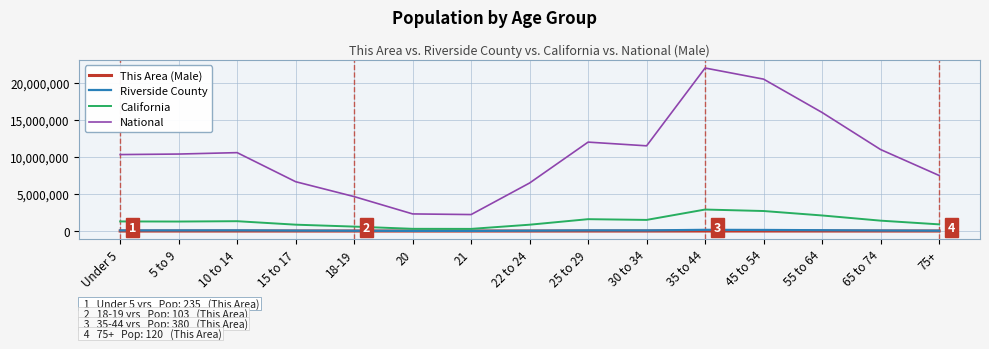

What are all the series names shown in the legend?

This Area (Male), Riverside County, California, National